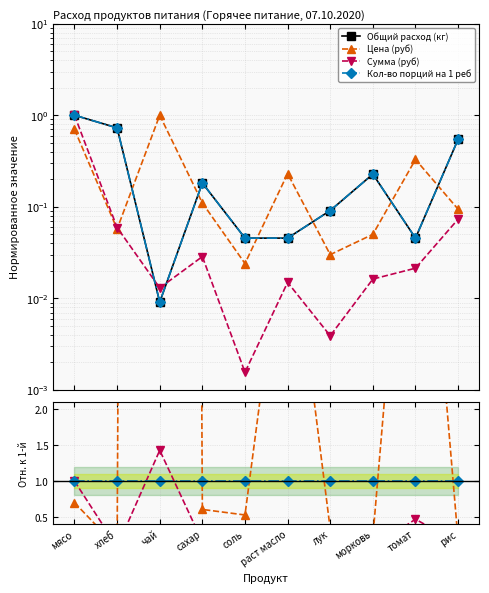

How many series are shown in this chart?

4